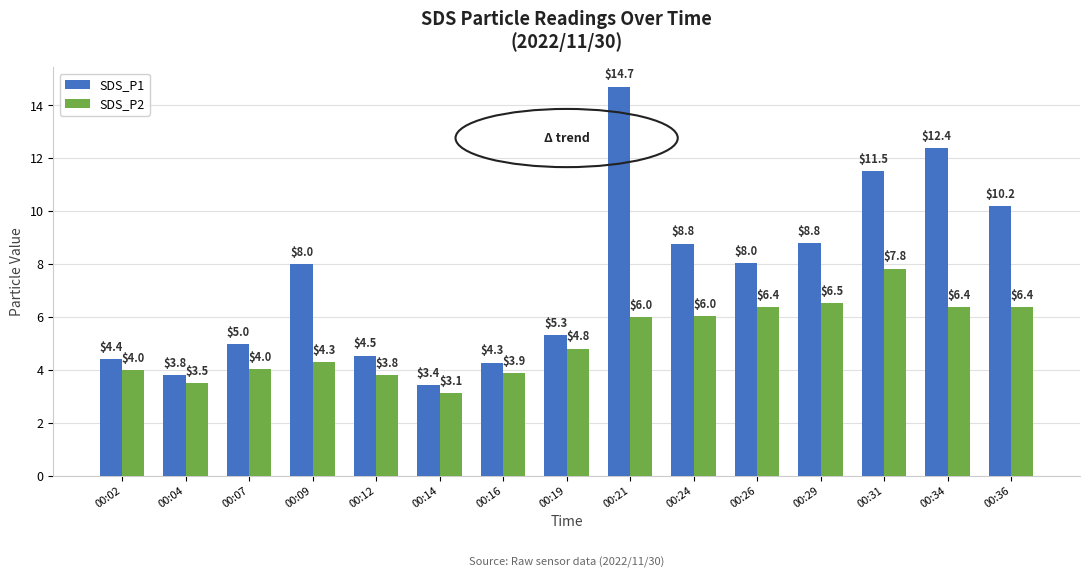

What is the difference between the maximum and second lowest values in the SDS_P1 series?

10.9